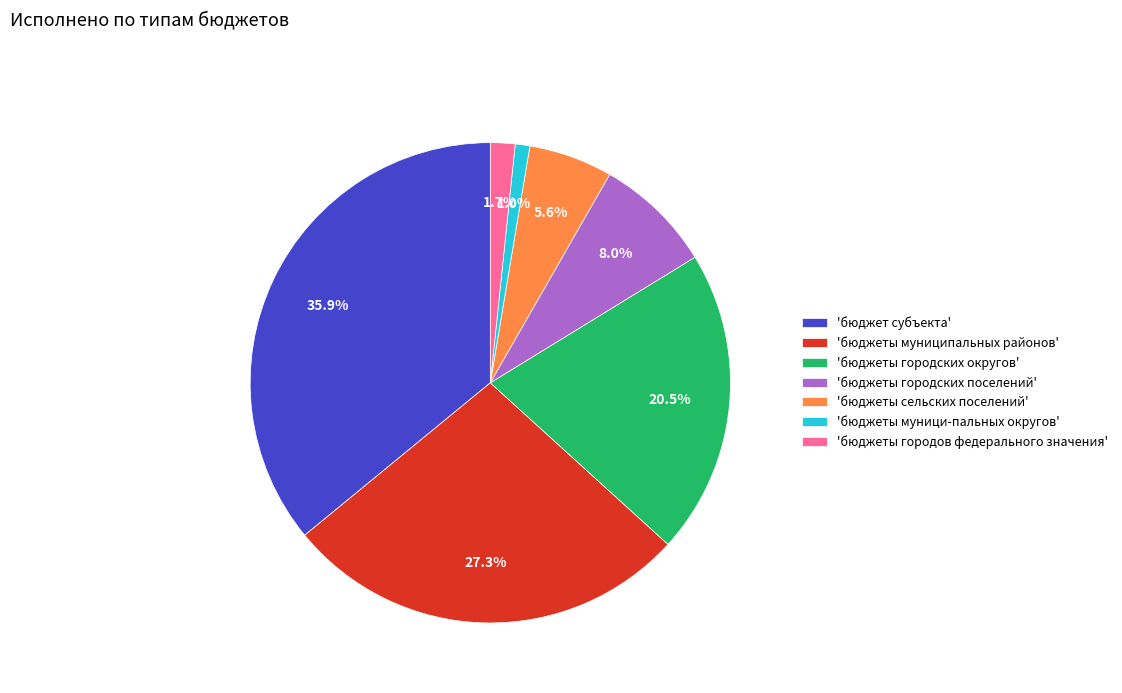

What is the smallest slice in the pie chart?

'бюджеты муници-пальных округов'